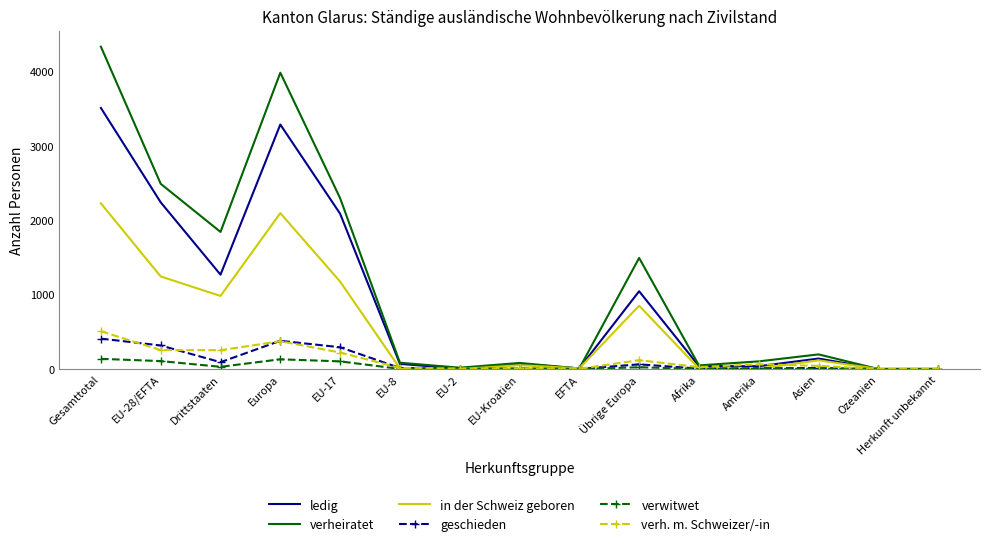

At which category is the sum across all series the highest?

Gesamttotal